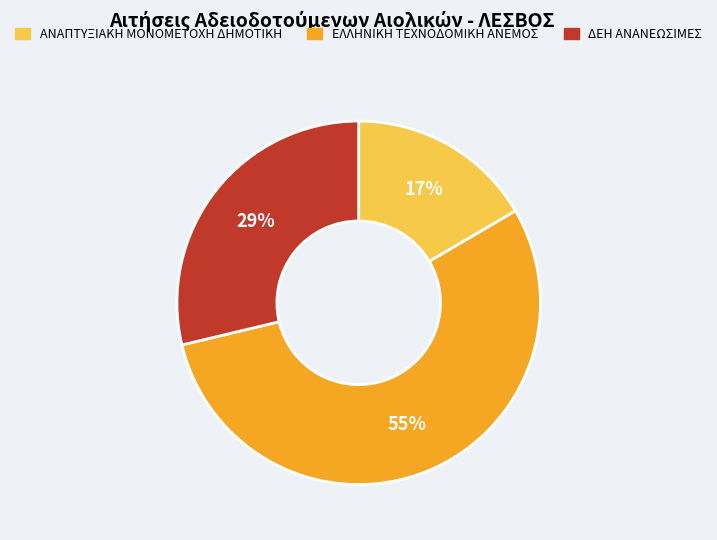

To the nearest percent, what is the difference between the largest and smallest slice percentages?

38%